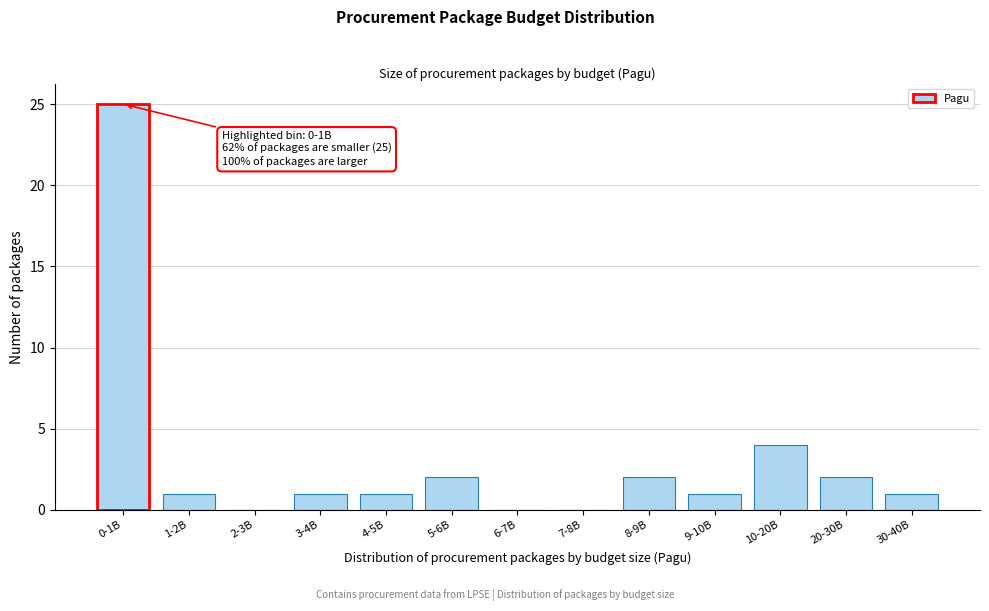

Reading left to right, transcribe all the data shown in this chart.

0-1B=25	1-2B=1	2-3B=0	3-4B=1	4-5B=1	5-6B=2	6-7B=0	7-8B=0	8-9B=2	9-10B=1	10-20B=4	20-30B=2	30-40B=1